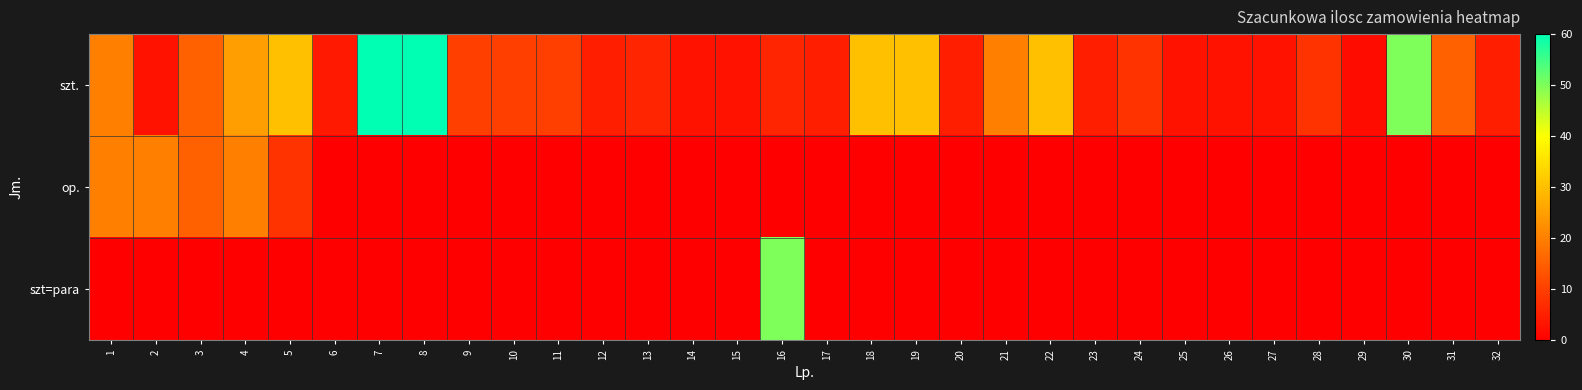

Count the number of data series in this chart.

3